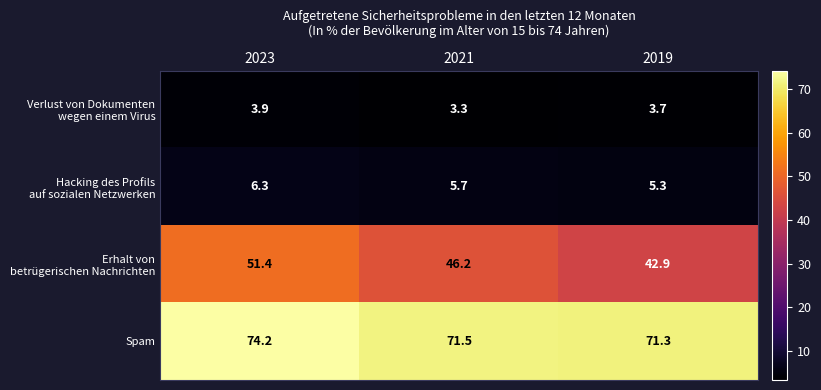

What is the minimum value shown in the chart?

3.3